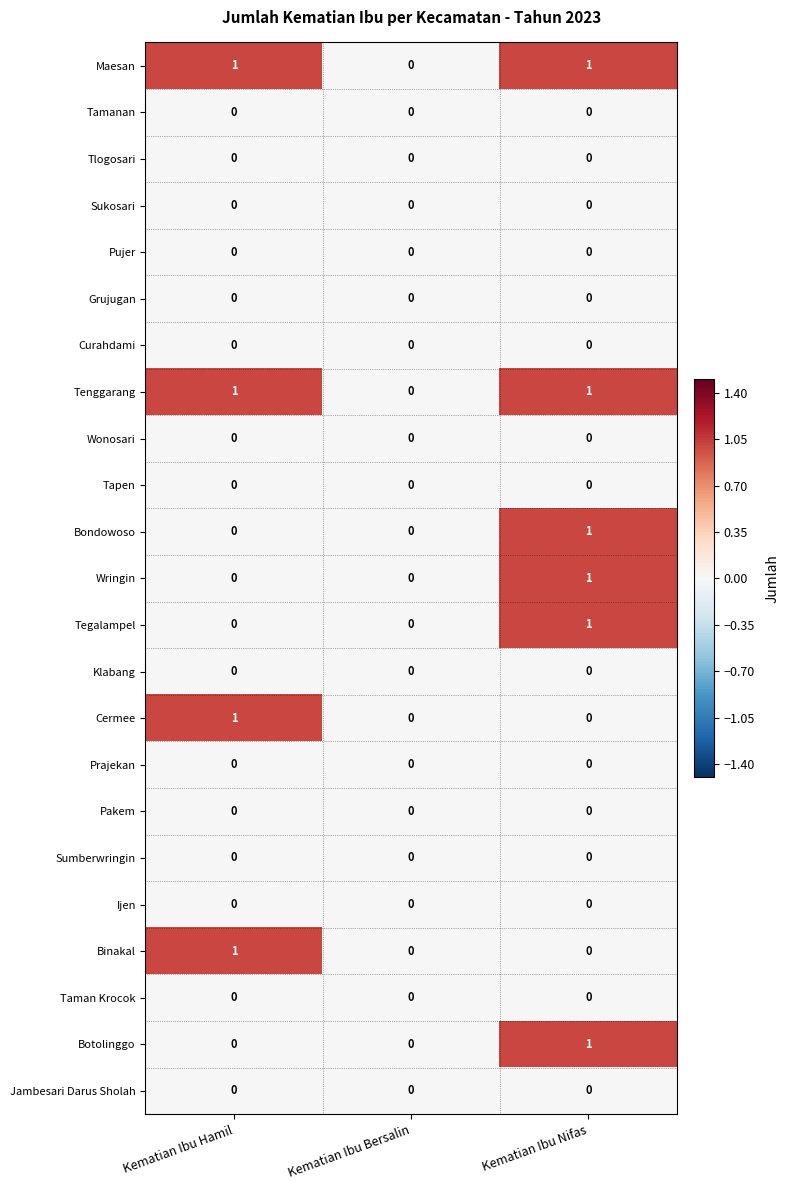

What is the total value across all series at Kematian Ibu Nifas?

6